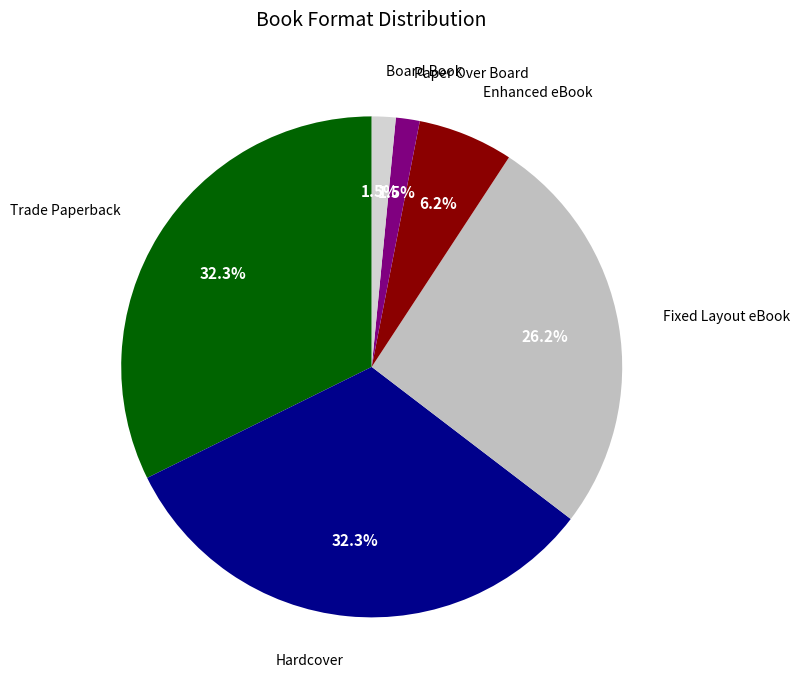

What portion of the pie excludes Trade Paperback?

67.7%